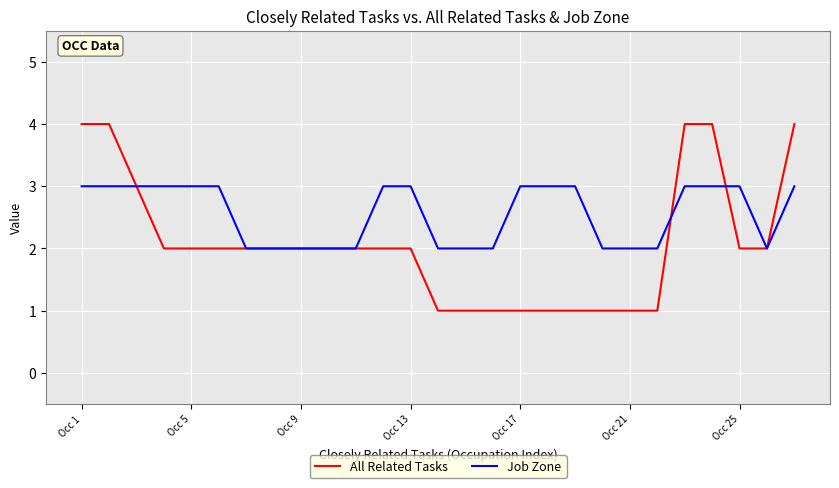

Which series has the largest total across all categories?

Job Zone